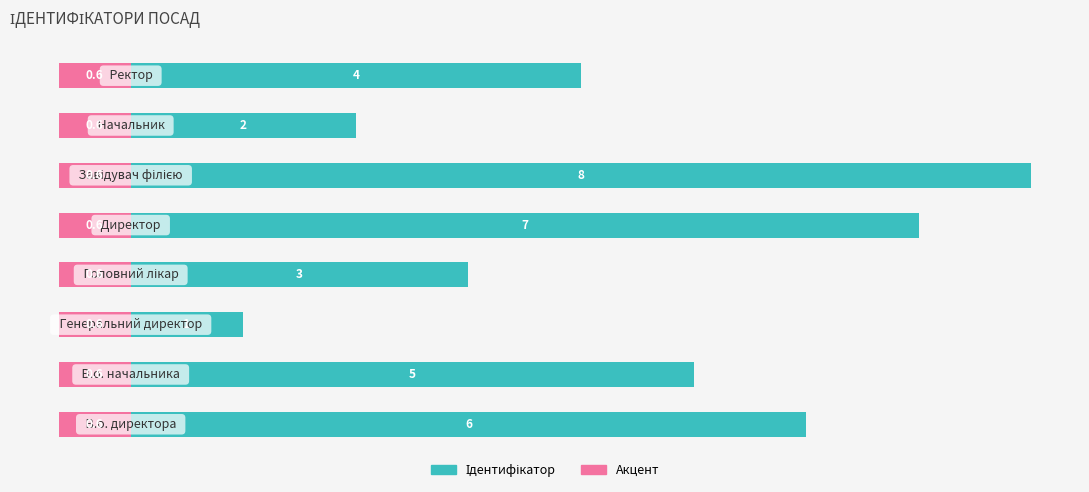

Reading left to right, transcribe all the data shown in this chart.

Ідентифікатор: 6.0	5.0	1.0	3.0	7.0	8.0	2.0	4.0
Акцент: 0.5	0.5	0.5	0.5	0.5	0.5	0.5	0.5